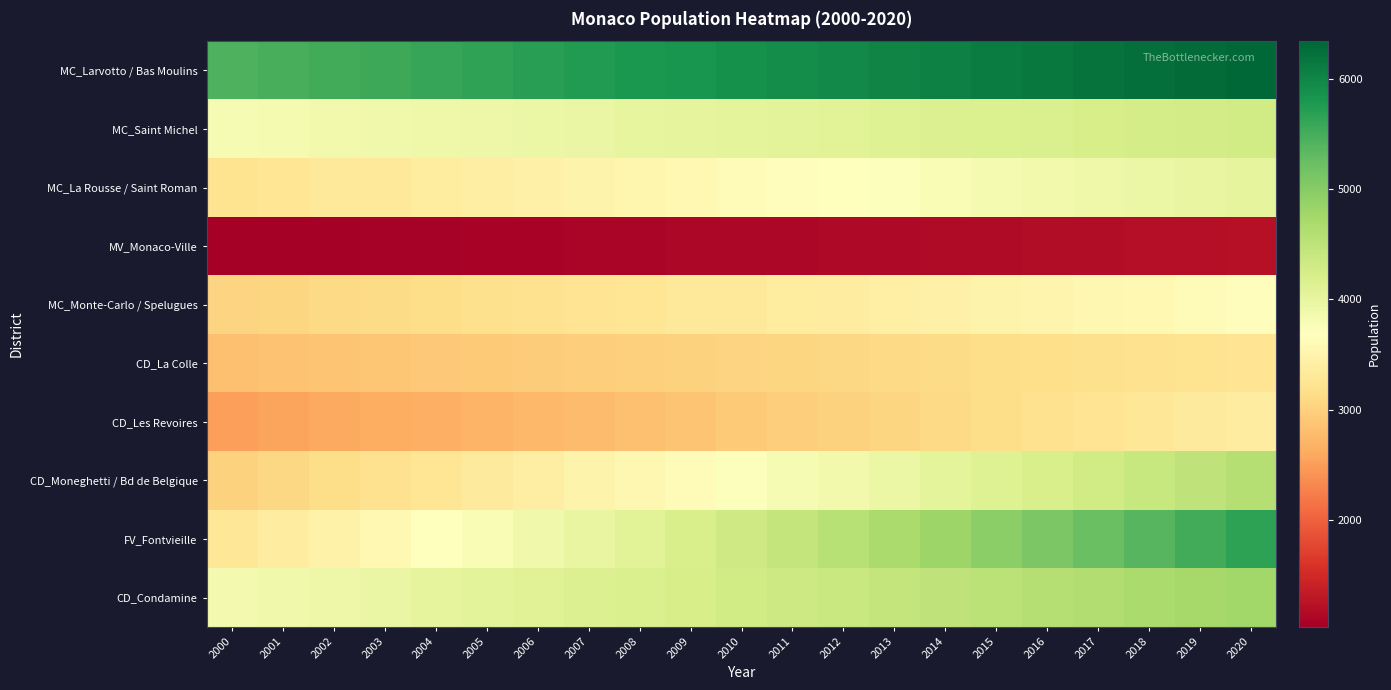

At which category is the sum across all series the highest?

2020